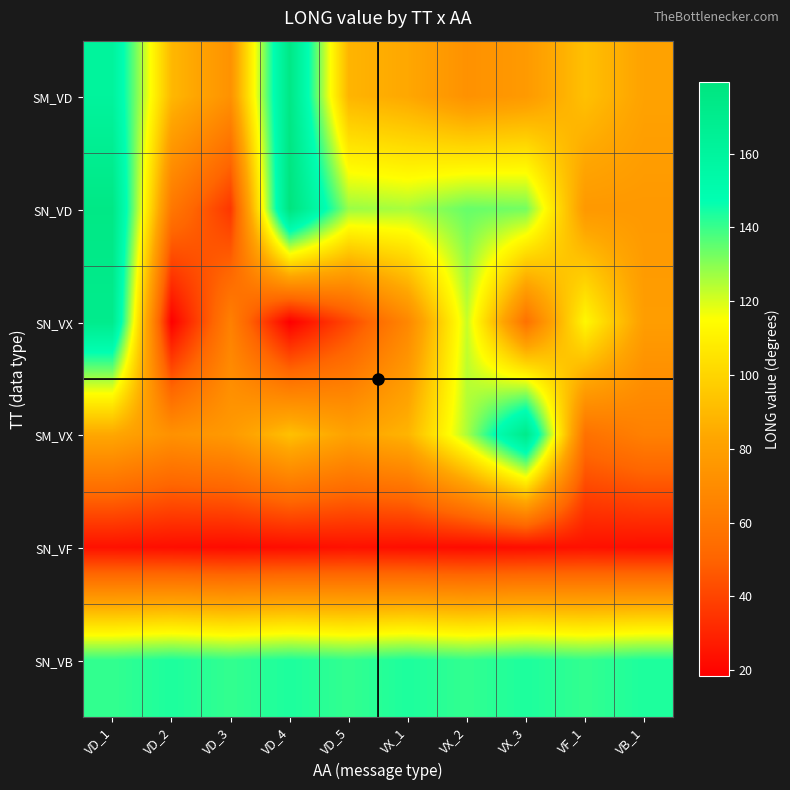

Reading left to right, what are all the values shown in this chart?

SM_VD: VD_1=160.9	VD_2=89.7	VD_3=73.0	VD_4=175.0	VD_5=88.3	VX_1=83.5	VX_2=72.8	VX_3=77.0	VF_1=92.7	VB_1=81.2
SN_VD: VD_1=175.0	VD_2=59.7	VD_3=35.8	VD_4=179.5	VD_5=127.9	VX_1=126.0	VX_2=134.3	VX_3=132.7	VF_1=76.3	VB_1=76.4
SN_VX: VD_1=170.9	VD_2=18.7	VD_3=64.2	VD_4=18.4	VD_5=41.3	VX_1=67.7	VX_2=122.1	VX_3=56.5	VF_1=112.5	VB_1=78.8
SM_VX: VD_1=83.5	VD_2=72.8	VD_3=77.0	VD_4=92.7	VD_5=81.2	VX_1=88.3	VX_2=125.7	VX_3=172.2	VF_1=56.5	VB_1=64.2
SN_VF: VD_1=24.0	VD_2=23.0	VD_3=22.2	VD_4=22.8	VD_5=24.0	VX_1=23.0	VX_2=22.2	VX_3=22.8	VF_1=24.0	VB_1=23.0
SN_VB: VD_1=140.8	VD_2=143.6	VD_3=140.8	VD_4=143.6	VD_5=140.8	VX_1=143.6	VX_2=140.8	VX_3=143.6	VF_1=140.8	VB_1=143.6